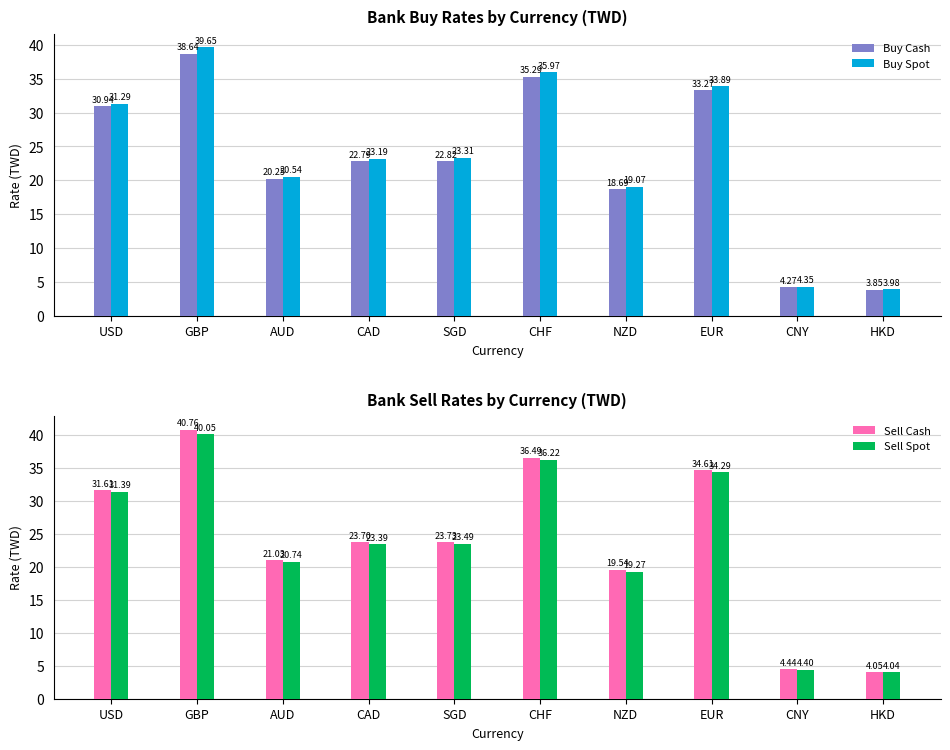

What is the lowest value of the Buy Spot series?

4.0